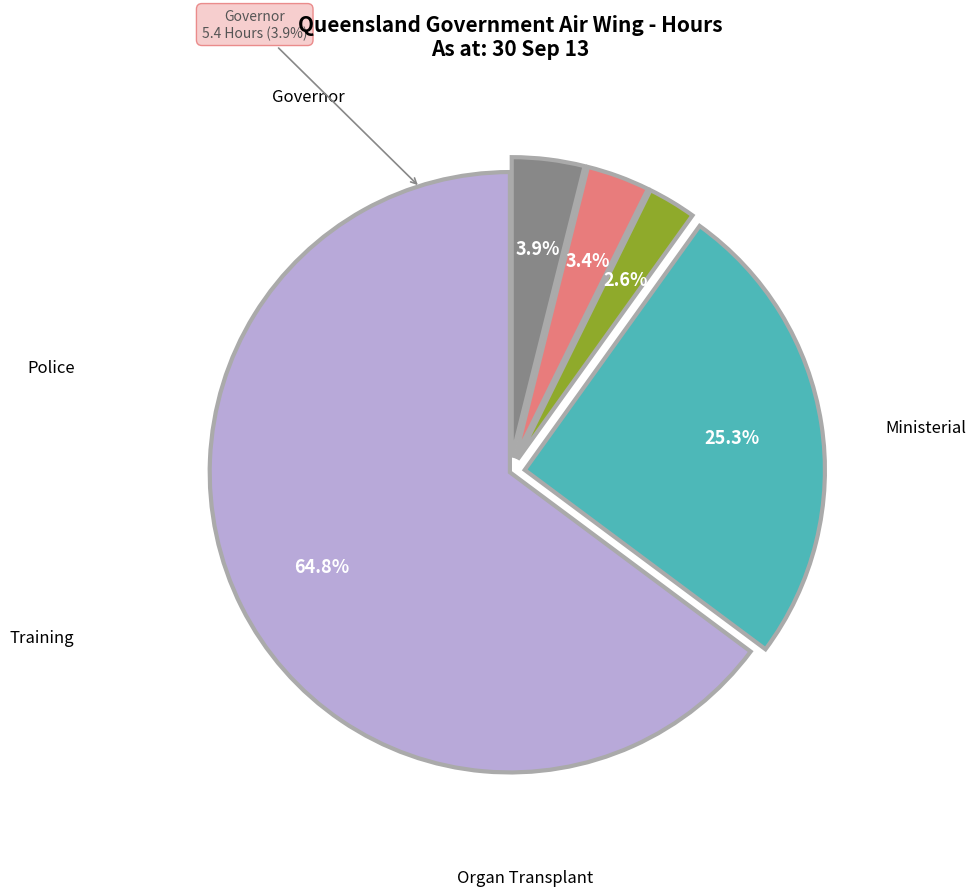

Do Police and Organ Transplant together represent more than half of the pie?

No